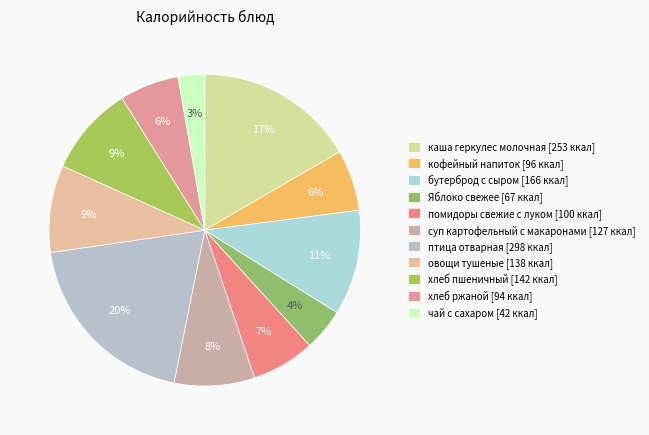

Between суп картофельный с макаронами and хлеб пшеничный, which is larger?

хлеб пшеничный